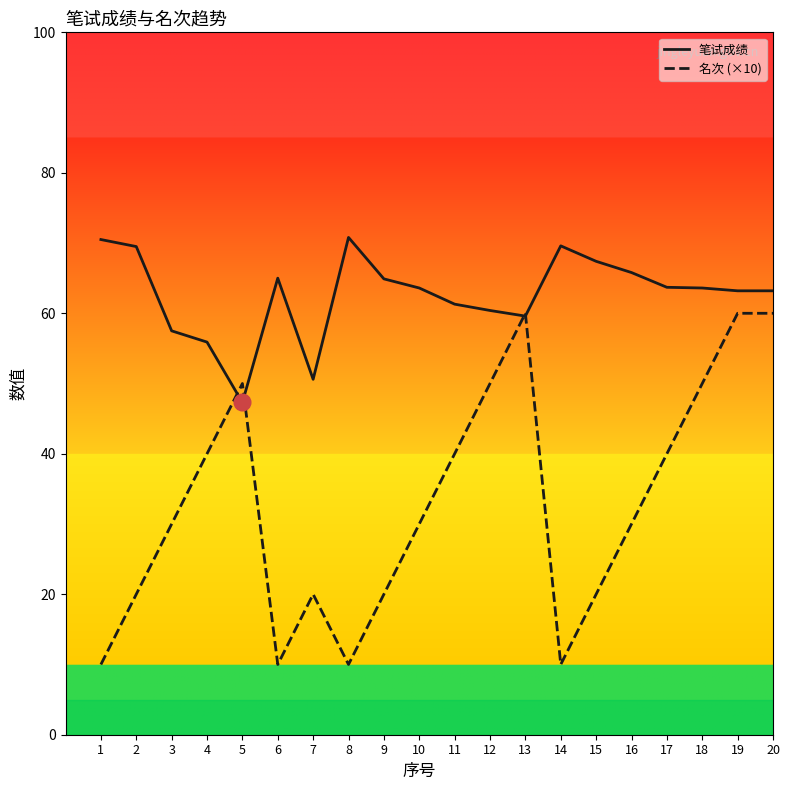

List the series in order of their peak value, highest first.

笔试成绩, 名次 (×10)